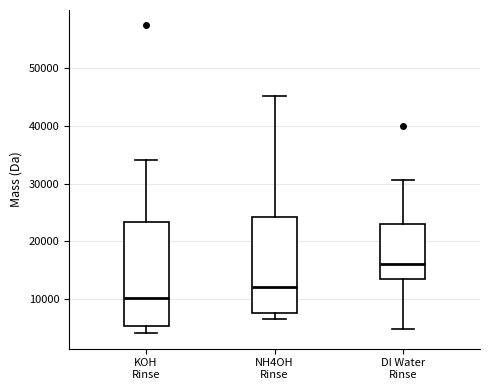

Reading left to right, transcribe this box plot: for each box, give where its median line is, the range the box spans, and where its two whiskers end, as read against the y-axis. The values are not printed on the chart, so give them approximately, as read against the axis.

KOH Rinse: median 10000, box 5000 to 23000, whiskers 4000 to 34000
NH4OH Rinse: median 12000, box 8000 to 24000, whiskers 7000 to 45000
DI Water Rinse: median 16000, box 14000 to 23000, whiskers 5000 to 31000